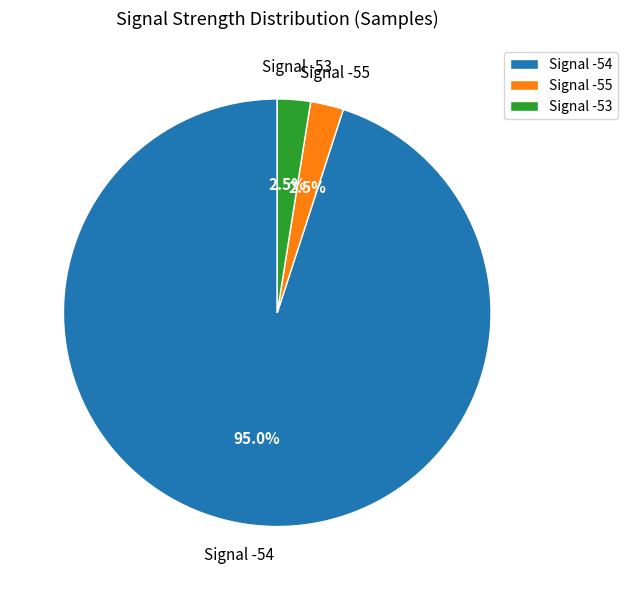

Is there a majority slice in this chart?

Yes